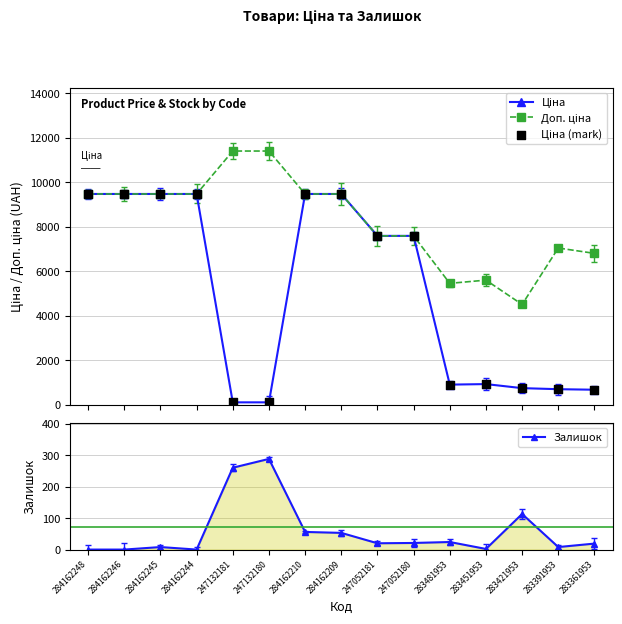

At which category is the sum across all series the highest?

284162210